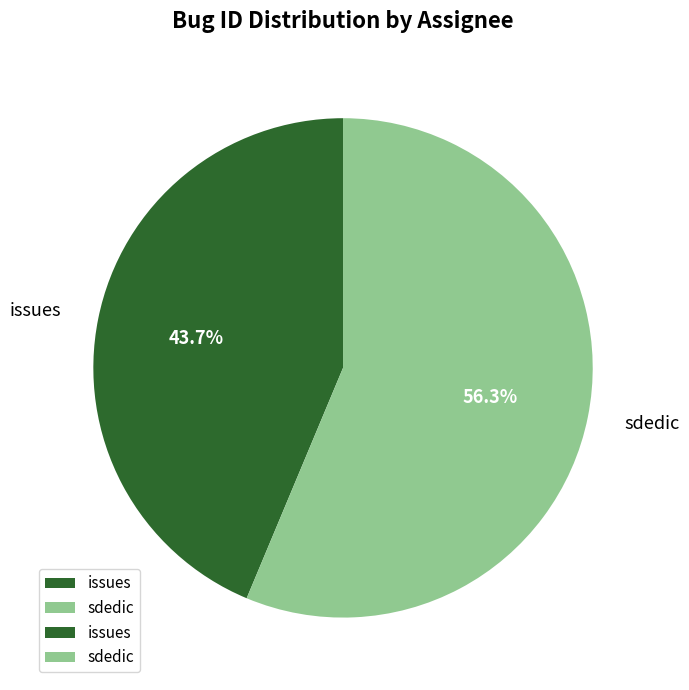

What is the largest slice in the pie chart?

sdedic